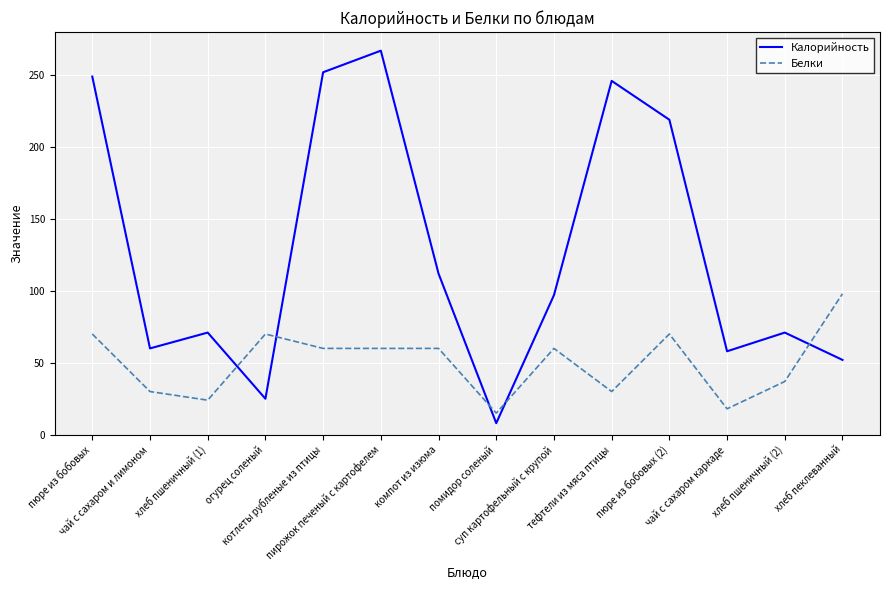

True or false: Белки and Калорийность cross at least once.

True